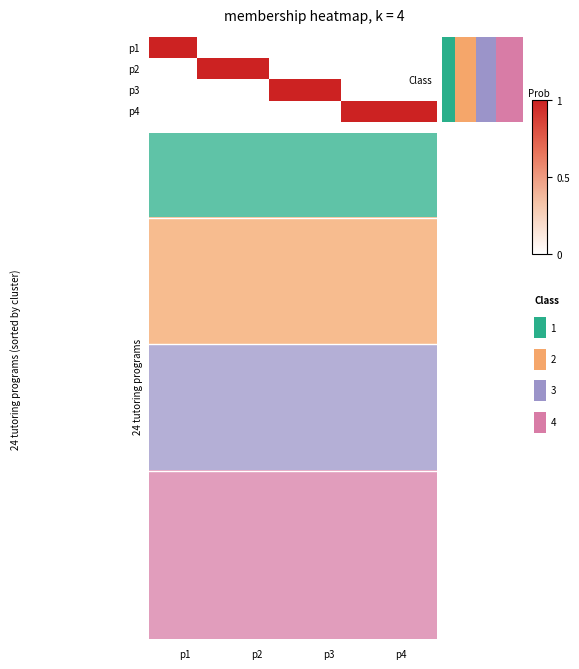

Reading right to left, extract all data points from this chart.

p1: 0	0	0	0	0	0	0	0	0	0	0	0	0	0	0	0	0	0	0	0	1	1	1	1
p2: 0	0	0	0	0	0	0	0	0	0	0	0	0	0	1	1	1	1	1	1	0	0	0	0
p3: 0	0	0	0	0	0	0	0	1	1	1	1	1	1	0	0	0	0	0	0	0	0	0	0
p4: 1	1	1	1	1	1	1	1	0	0	0	0	0	0	0	0	0	0	0	0	0	0	0	0